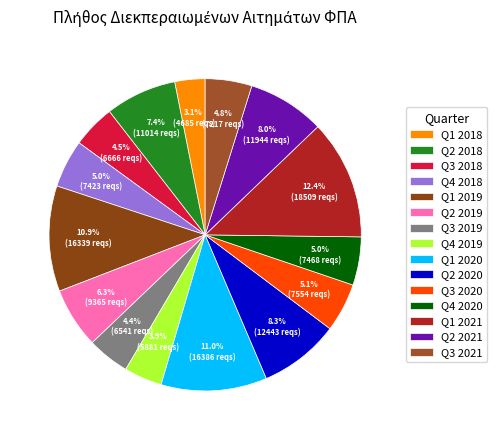

Which slice is the largest?

Q1 2021